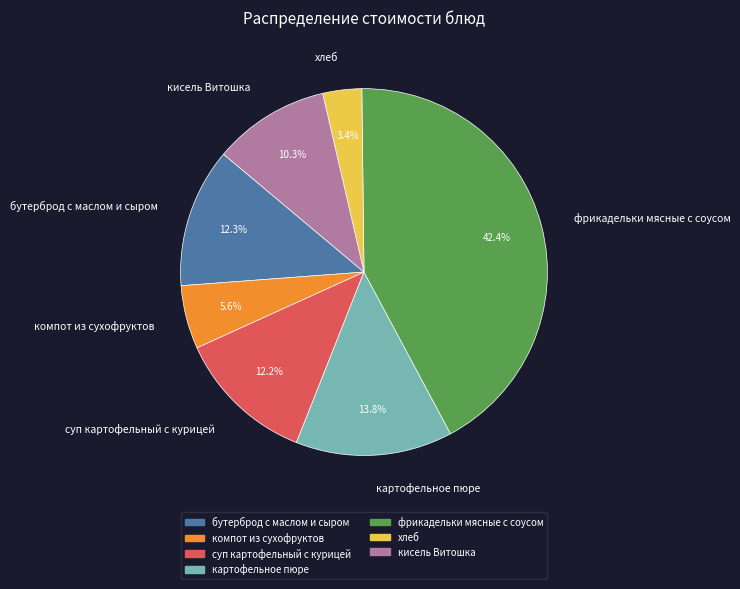

Which has a higher value, хлеб or суп картофельный с курицей?

суп картофельный с курицей